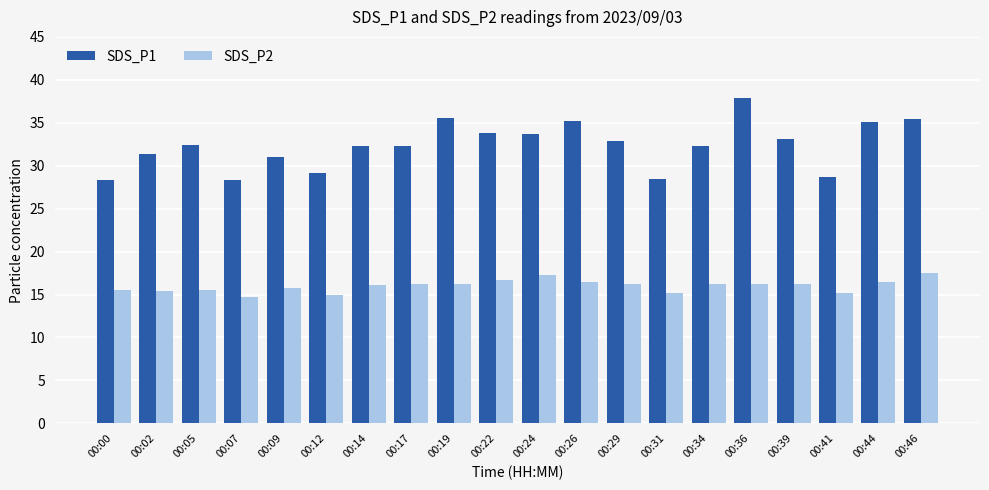

What is the sum of the SDS_P1 values at 00:07 and 00:17?

60.7